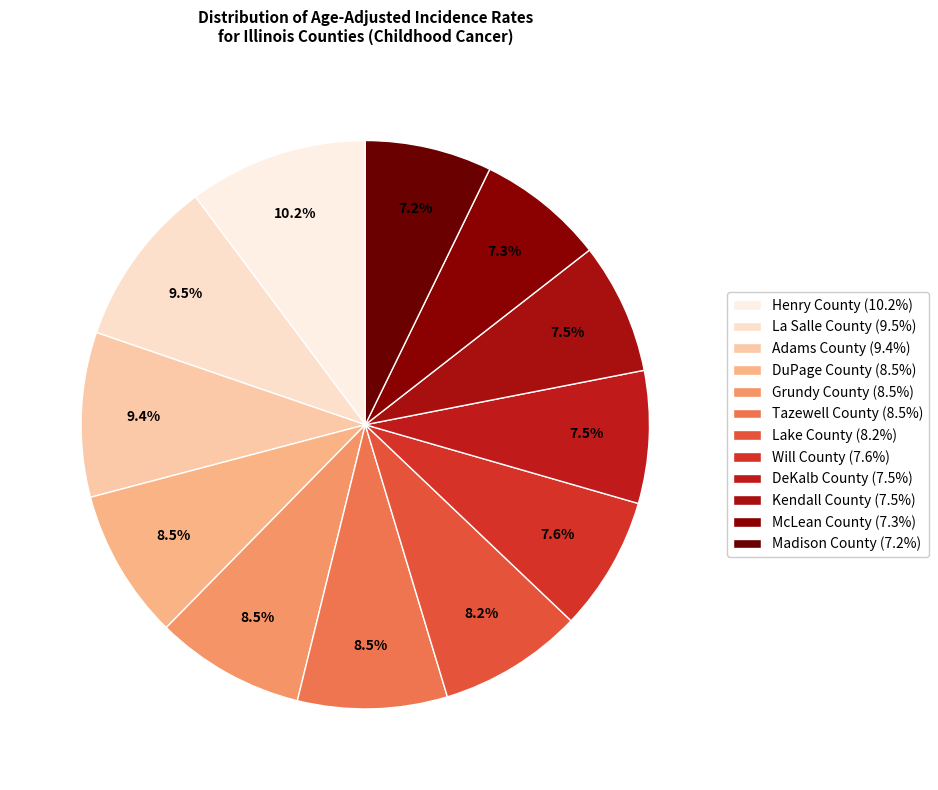

To the nearest percent, what portion does Madison County represent?

7%